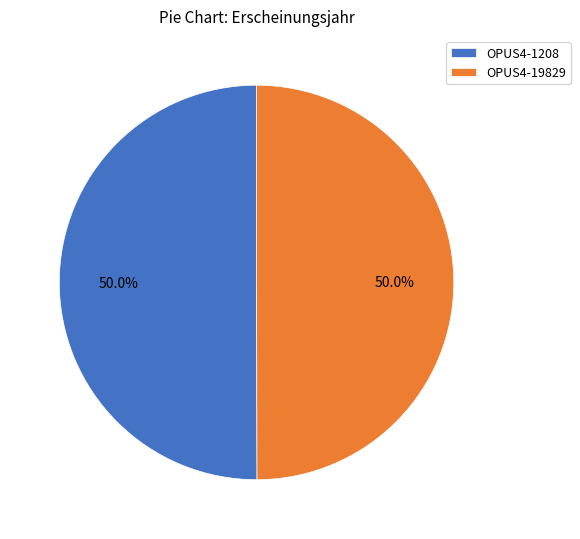

To the nearest percent, what percentage of the pie is OPUS4-19829?

50%